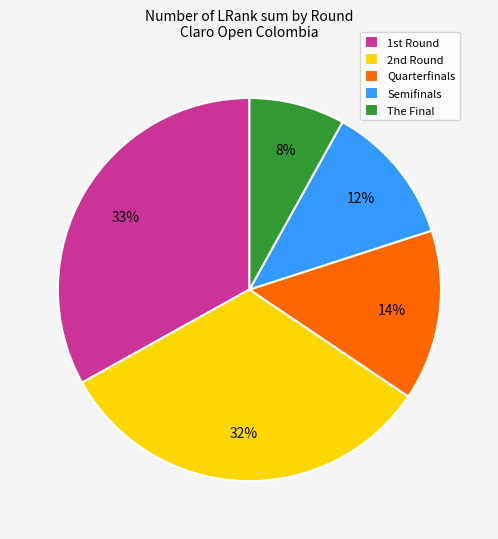

To the nearest percent, what is the difference between the largest and smallest slice percentages?

25%